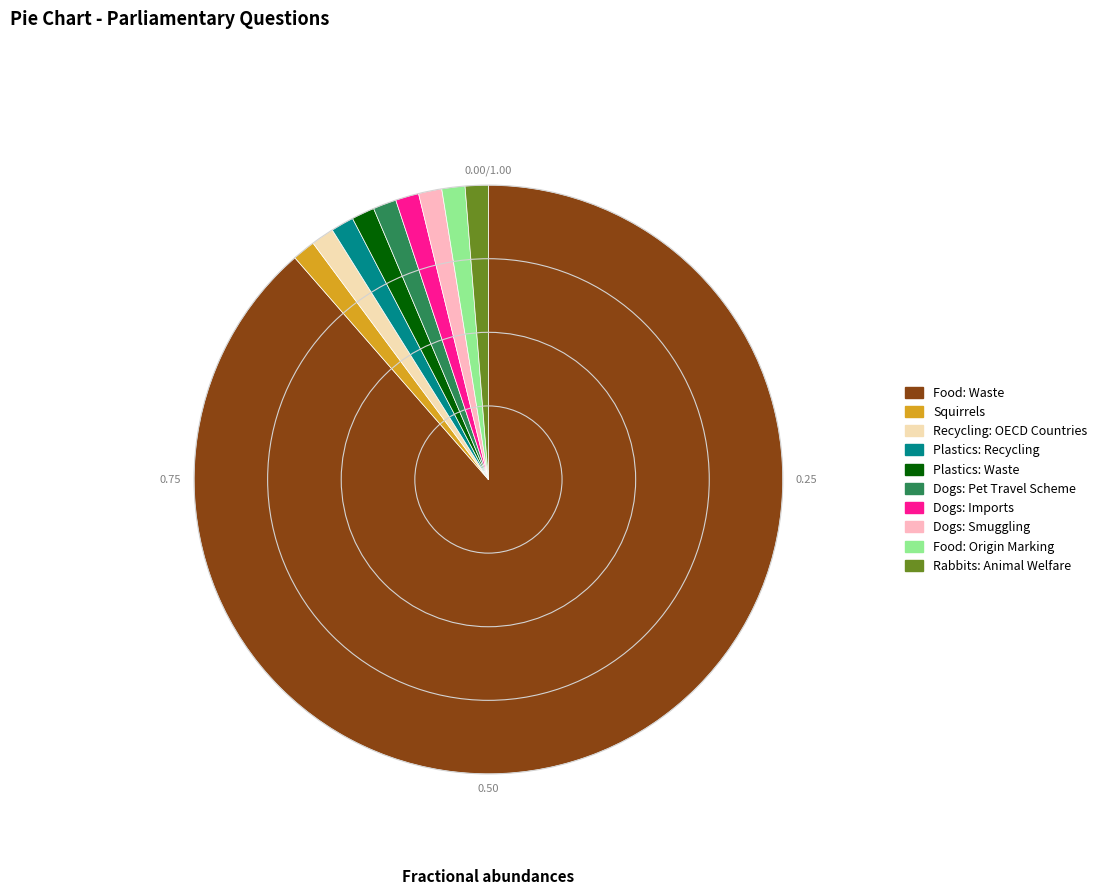

Approximately how many times larger is the value at Squirrels compared to Food: Origin Marking?

1.0